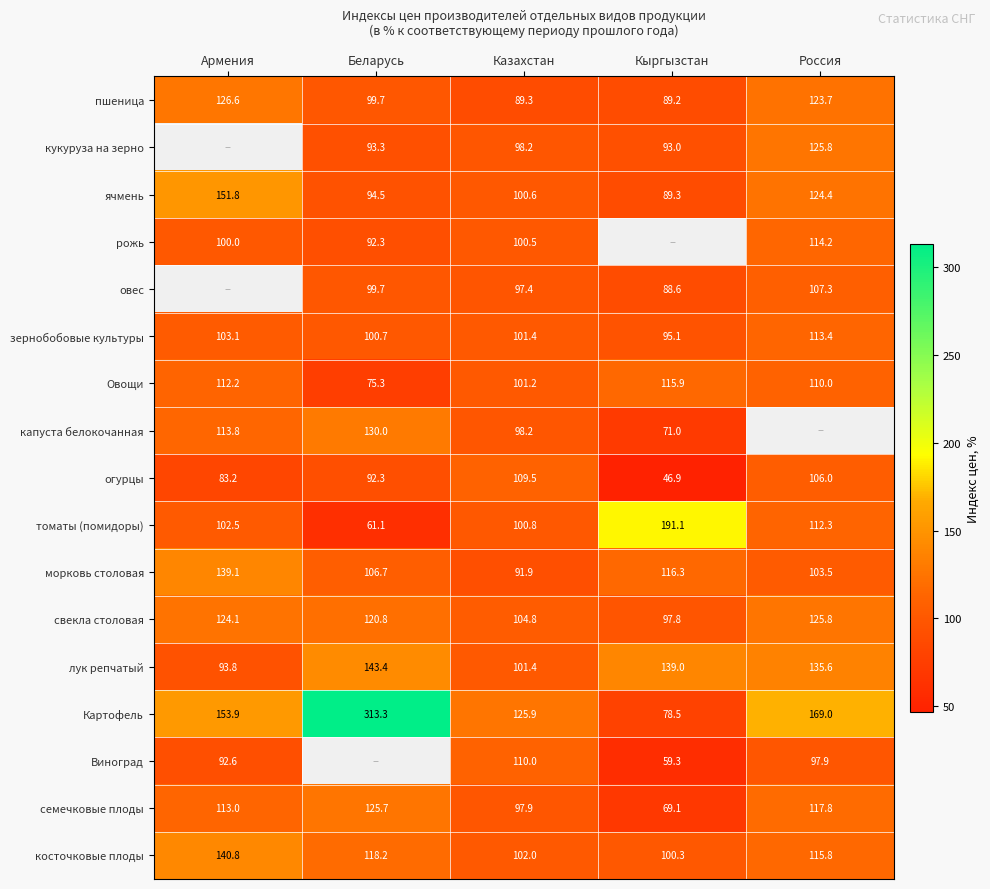

Is the value of свекла столовая at Казахстан greater than the value of Картофель at Россия?

No